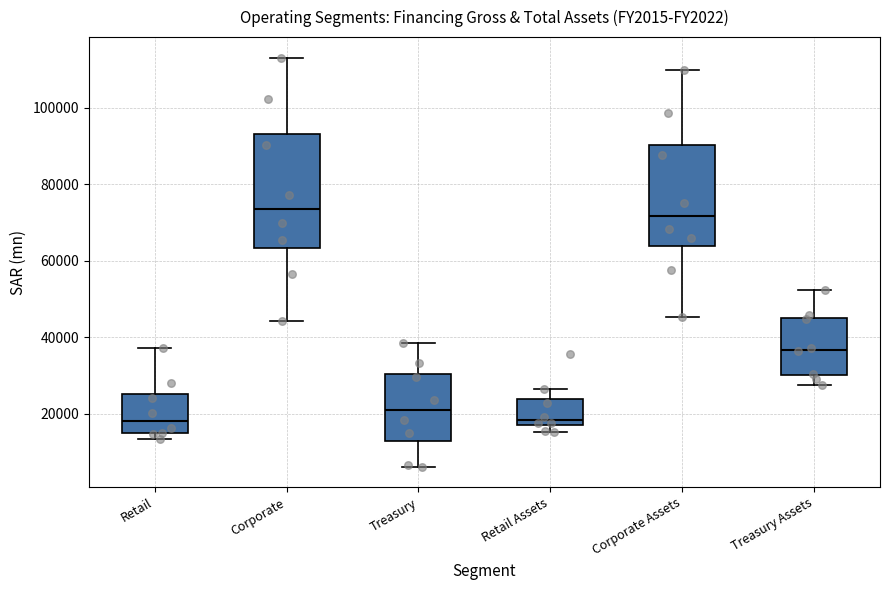

Where does the lower whisker of the box for Corporate end on the y-axis? The values are not printed on the chart, so give them approximately, as read against the axis.

44000